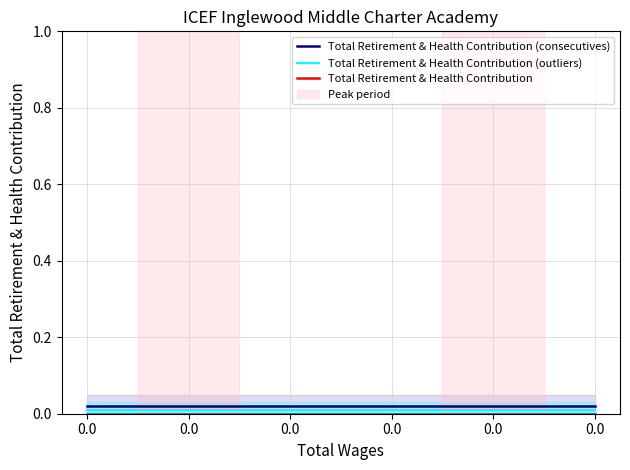

The value of Total Retirement & Health Contribution (consecutives) at 0.0 is 0.0. True or false?

True